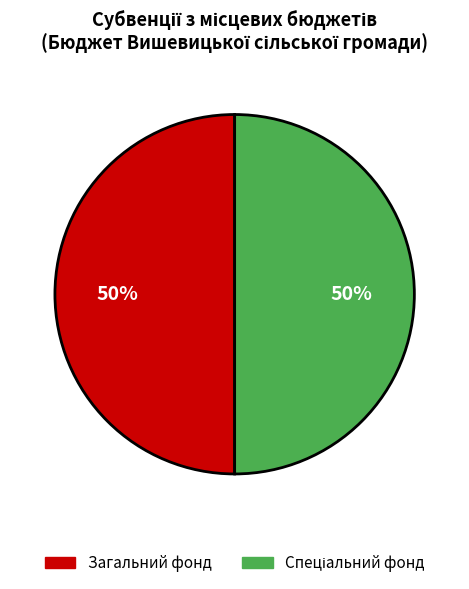

To the nearest percent, what is the average slice percentage?

50%